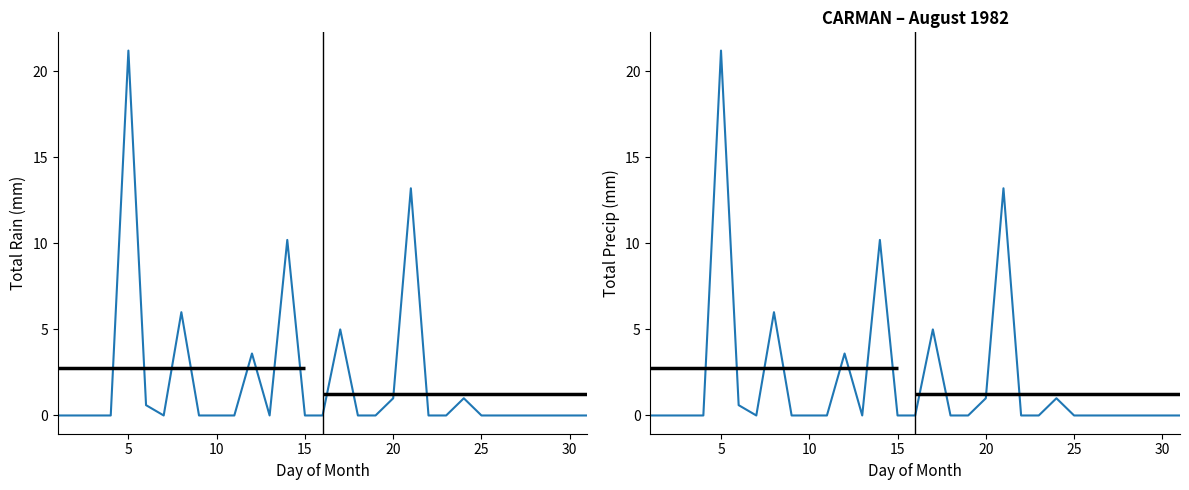

Is it true that Total Precip (mm) equals 0.0 at 30?

True